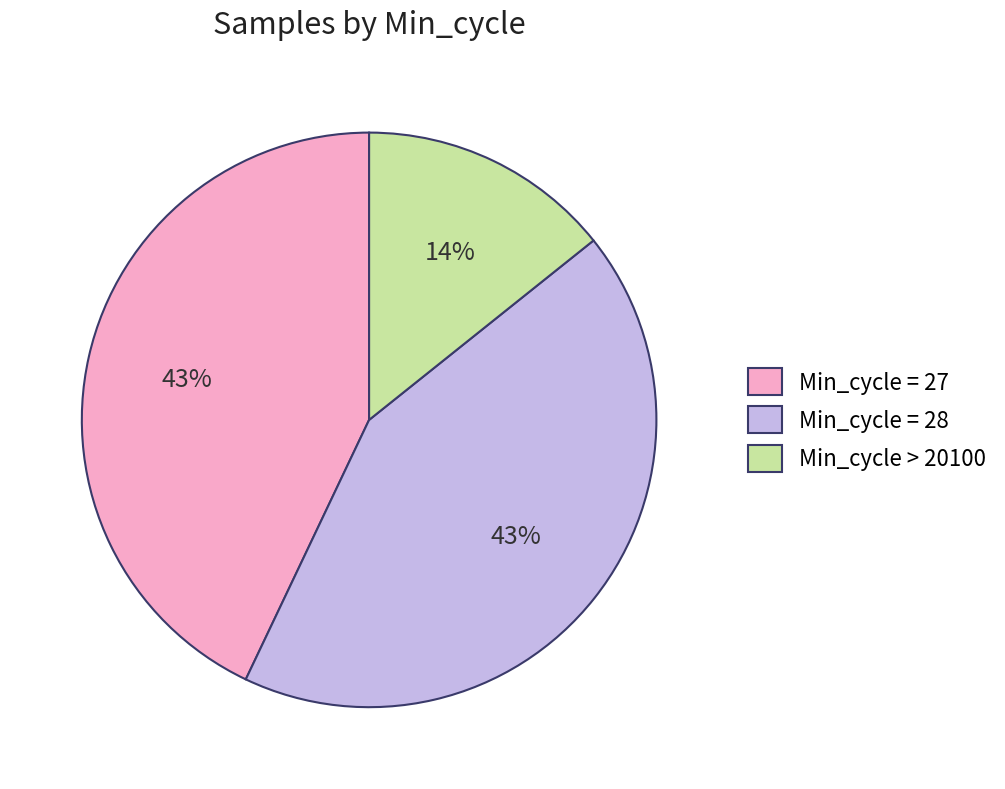

What is the smallest slice in the pie chart?

Min_cycle > 20100